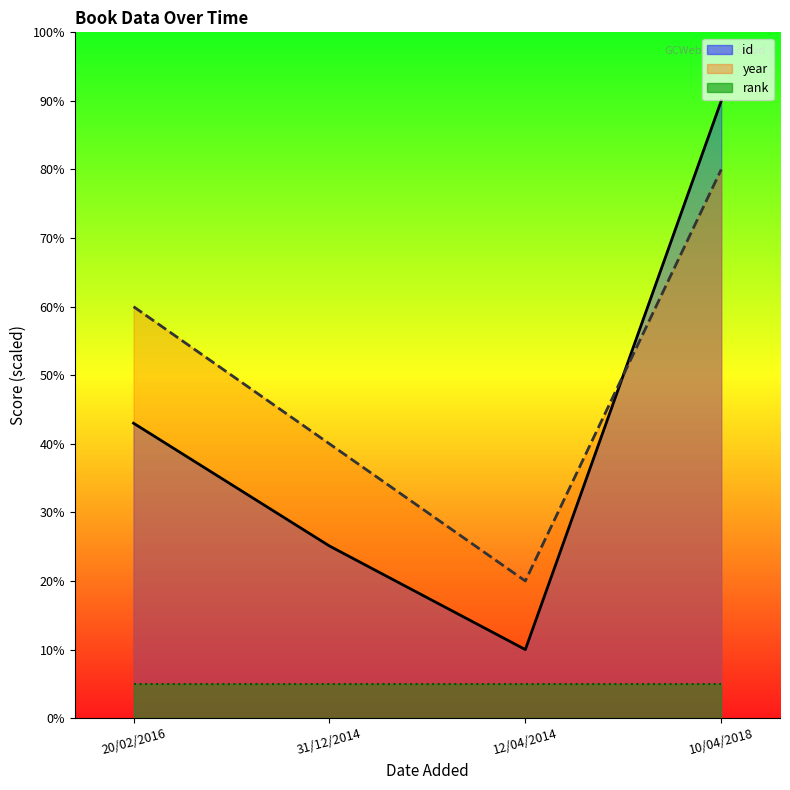

True or false: year and id cross at least once.

True